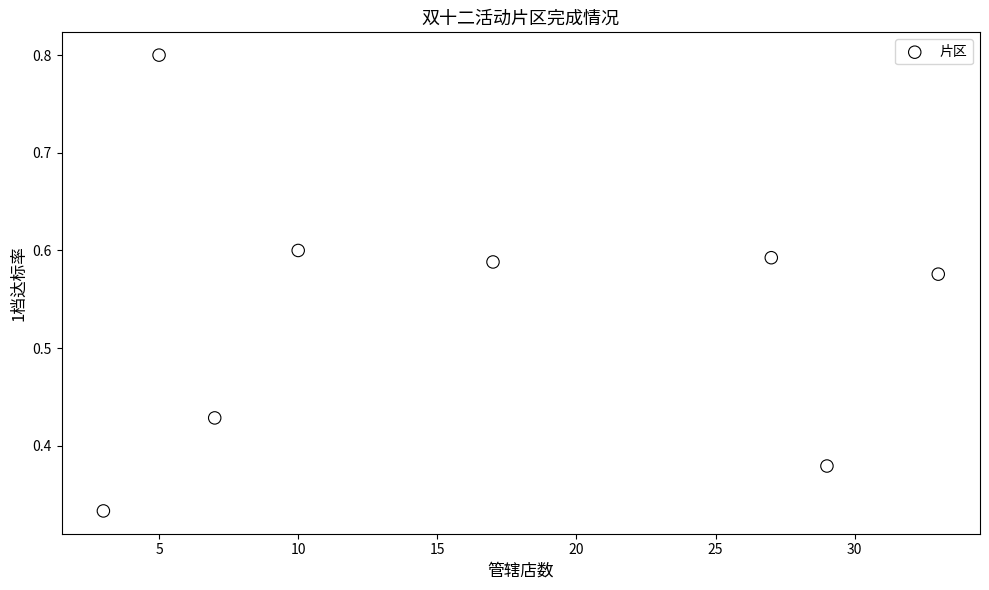

What is the range of X values (max minus min)?

30.0